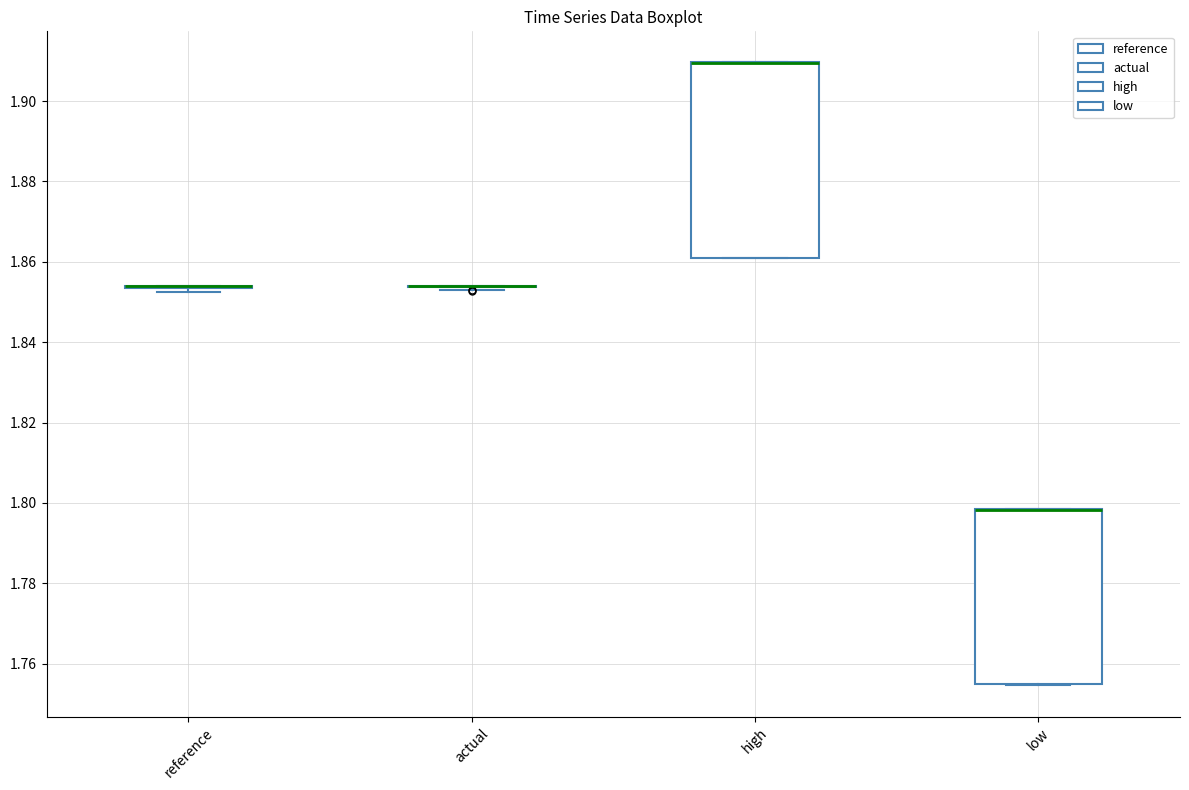

Which box is the tallest, from its lower edge to its upper edge?

high